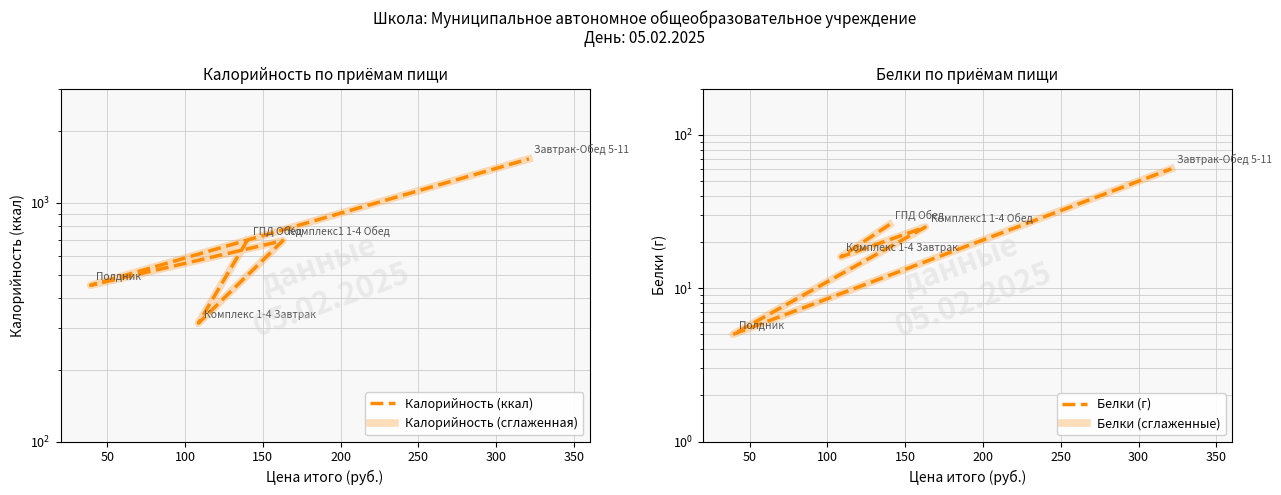

How many interior local valleys does the Калорийность (сглаженная) series have?

2